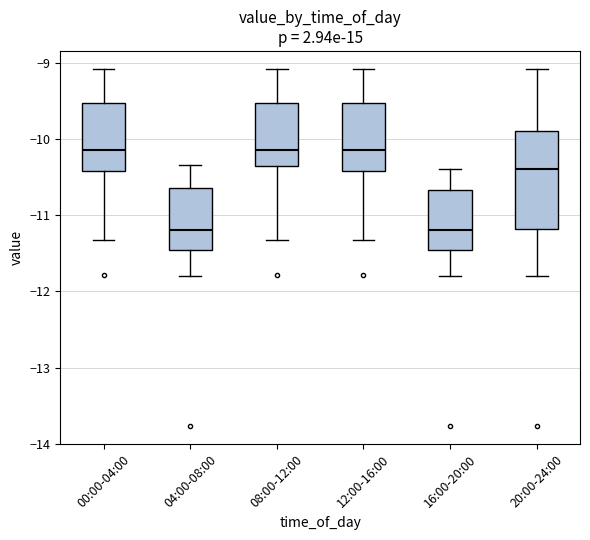

Which box is the tallest, from its lower edge to its upper edge?

20:00-24:00